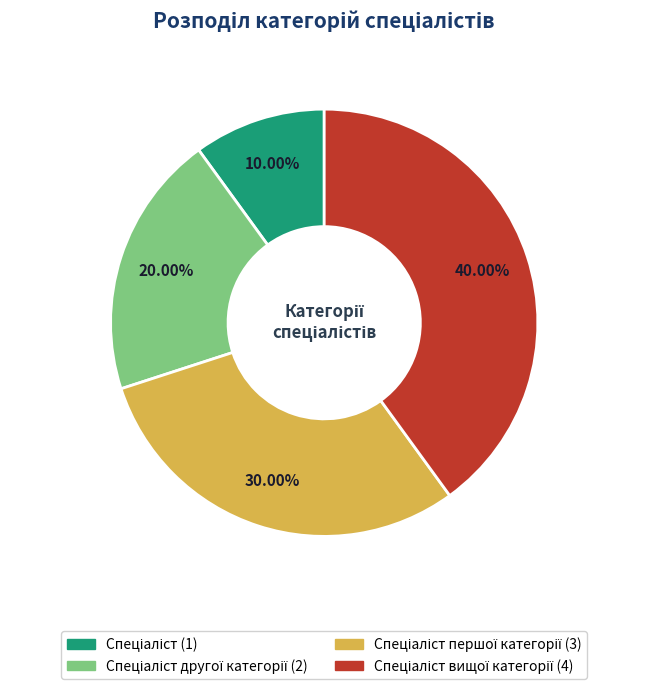

Is there a majority slice in this chart?

No